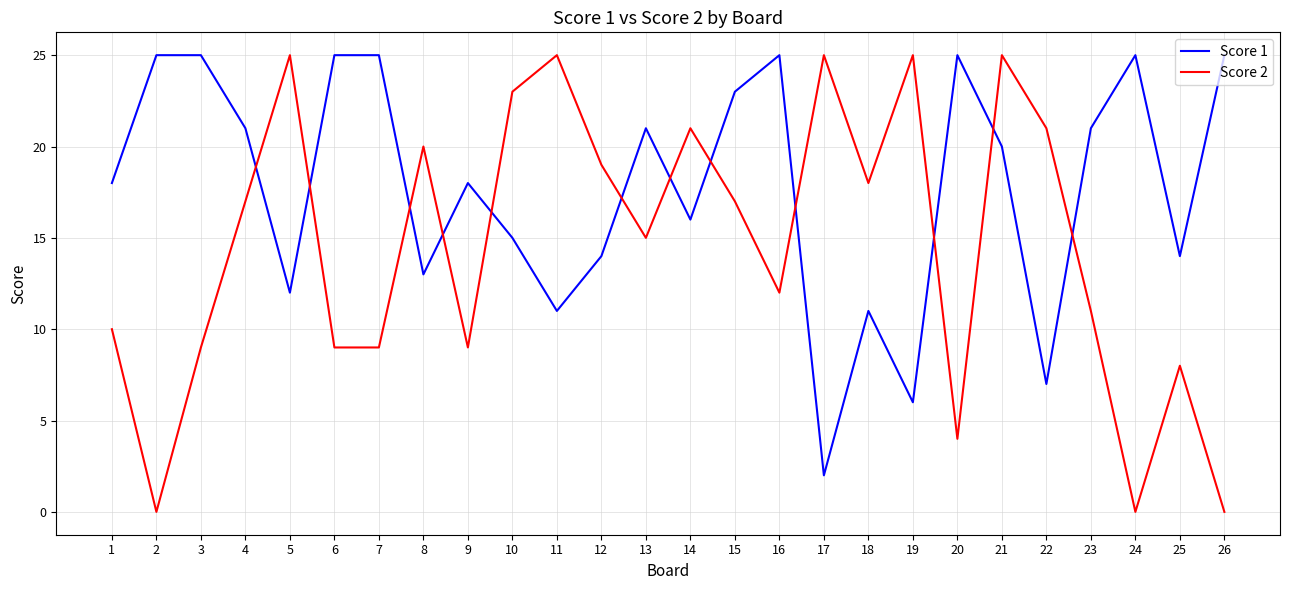

How many interior local valleys does the Score 1 series have?

8